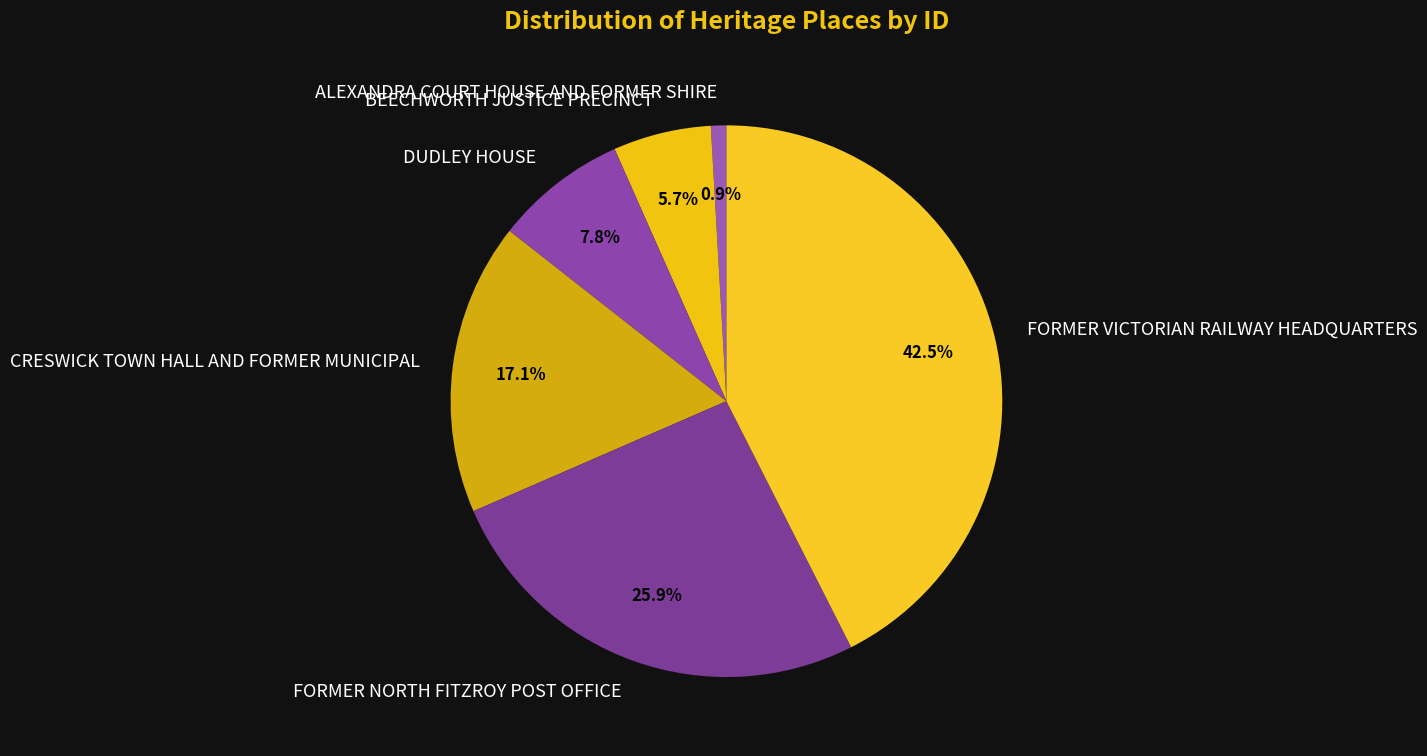

To the nearest percent, what is the average slice percentage?

17%